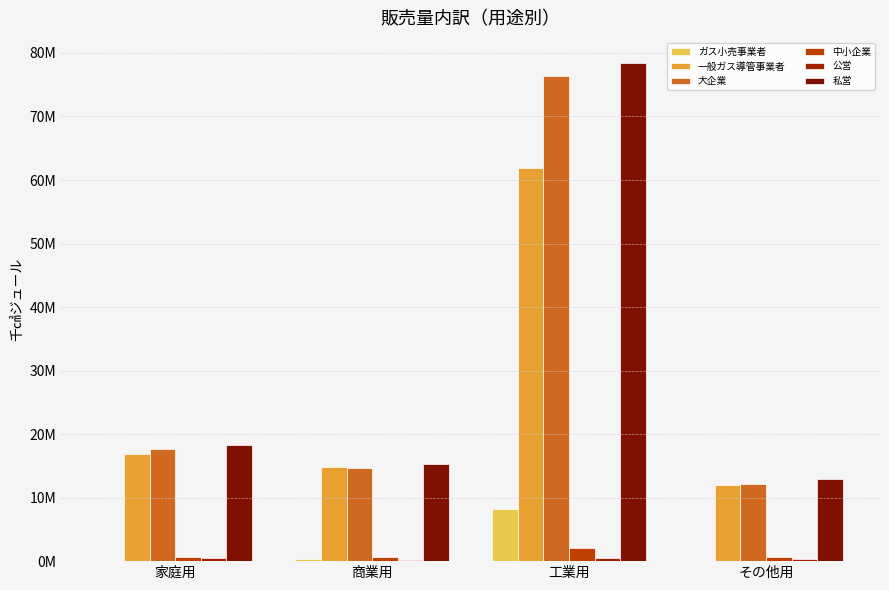

Does the chart contain stacked bars?

No